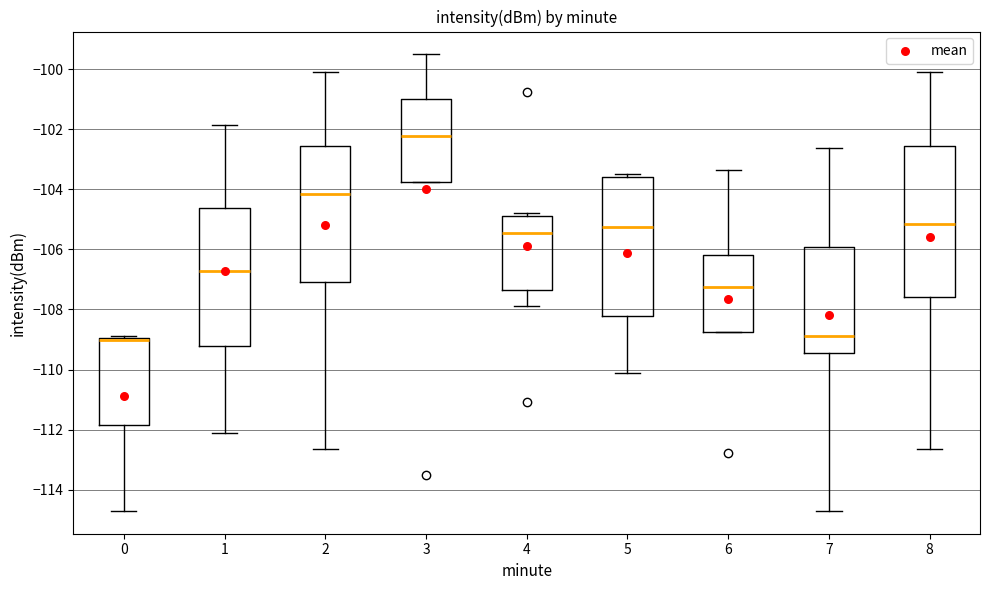

Reading left to right, transcribe this box plot: for each box, give where its median line is, the range the box spans, and where its two whiskers end, as read against the y-axis. The values are not printed on the chart, so give them approximately, as read against the axis.

0: median -109.0 (drawn on the box's upper edge), box -111.8 to -109.0, whiskers -114.8 to -108.8
1: median -106.8, box -109.2 to -104.6, whiskers -112.2 to -101.8
2: median -104.2, box -107.0 to -102.6, whiskers -112.6 to -100.2
3: median -102.2, box -103.8 to -101.0, whiskers -103.8 to -99.6
4: median -105.4, box -107.4 to -104.8, whiskers -107.8 to -104.8 (just above the box's upper edge)
5: median -105.2, box -108.2 to -103.6, whiskers -110.2 to -103.4
6: median -107.2, box -108.8 to -106.2, whiskers -108.8 to -103.4
7: median -108.8, box -109.4 to -106.0, whiskers -114.8 to -102.6
8: median -105.2, box -107.6 to -102.6, whiskers -112.6 to -100.2